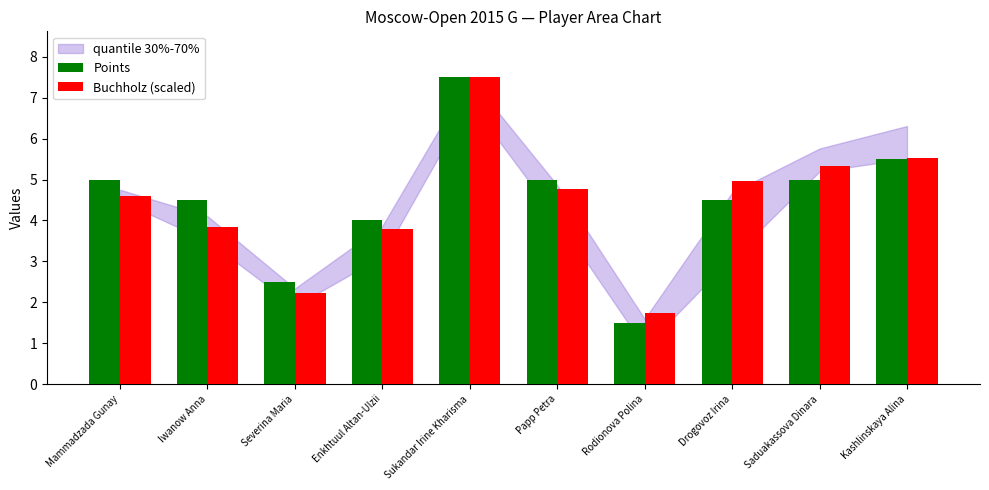

Read the Buchholz (scaled) value at Kashlinskaya Alina.

5.5